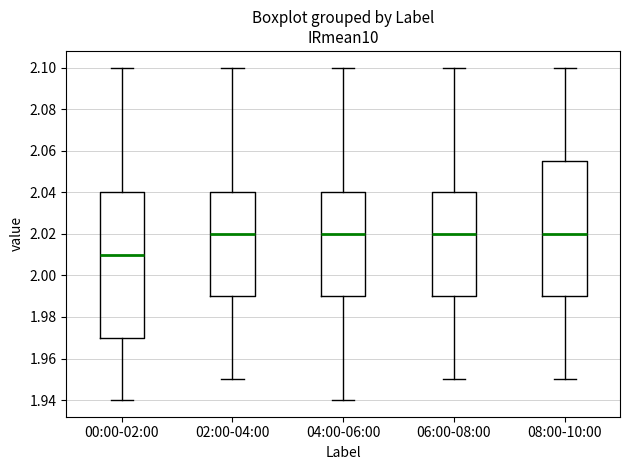

Where does the lower whisker of the box for 04:00-06:00 end on the y-axis? The values are not printed on the chart, so give them approximately, as read against the axis.

1.940